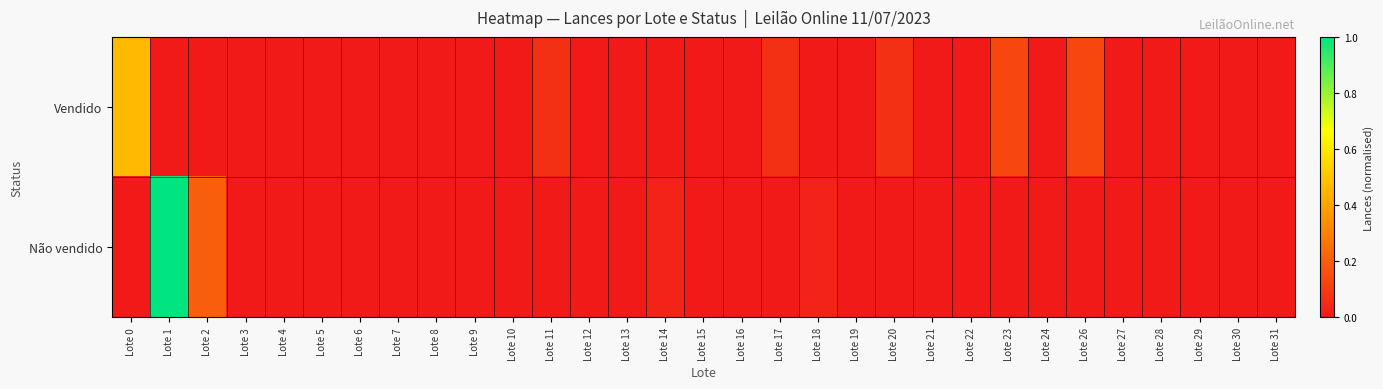

Between Lote 28 and Lote 18, which is larger?

Lote 28